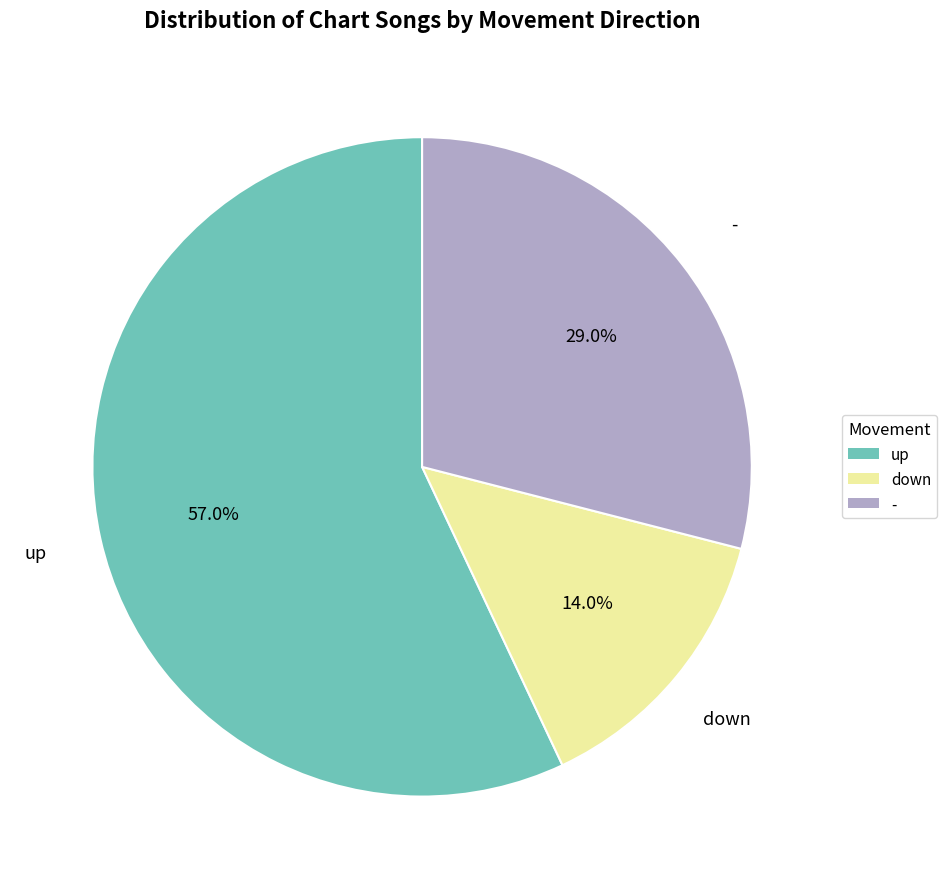

What is the ratio of the value at up to the value at -?

2.0